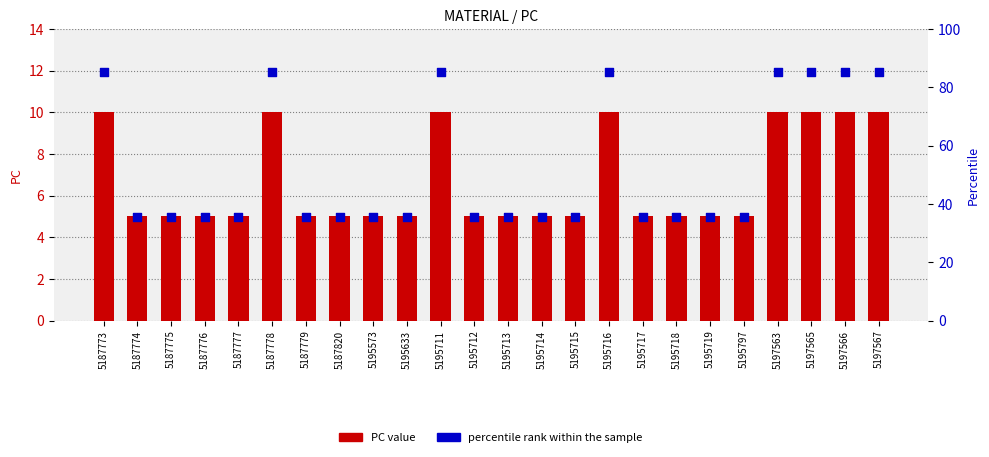

At which category is the sum across all series the highest?

5187773